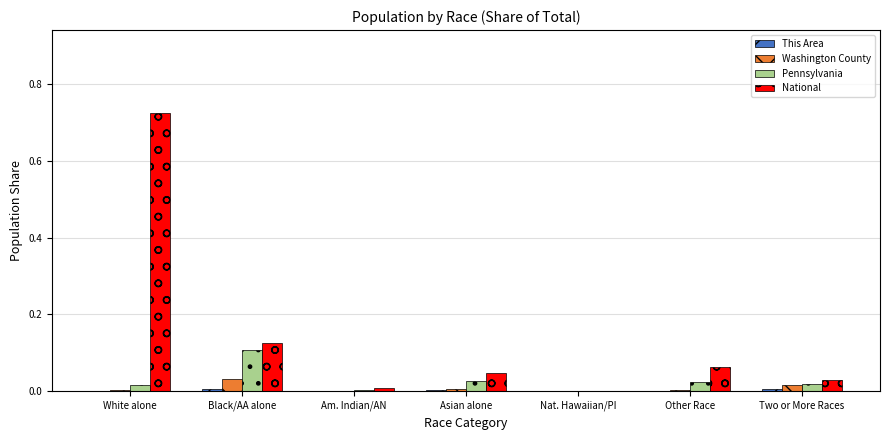

The value of Pennsylvania at Two or More Races is 0.0. True or false?

True